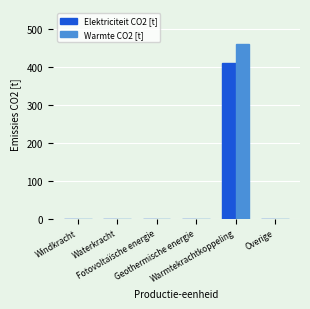

What is the greatest value displayed?

460.8